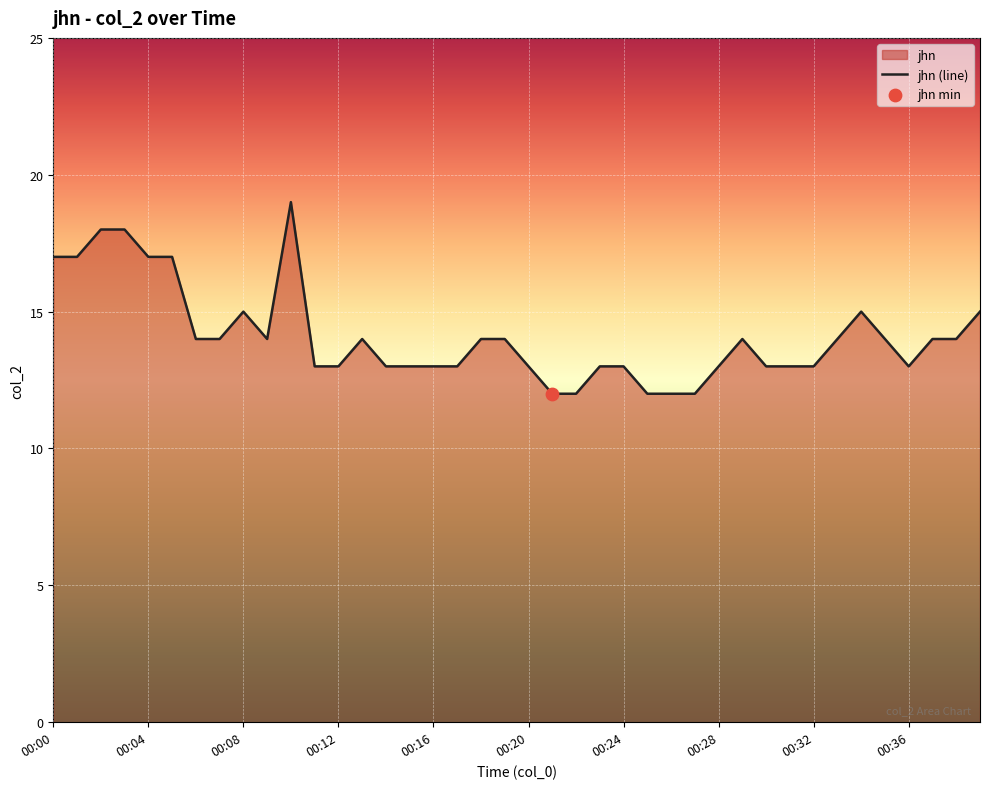

What is the ratio of the value at 31 to the value at 23?

1.0